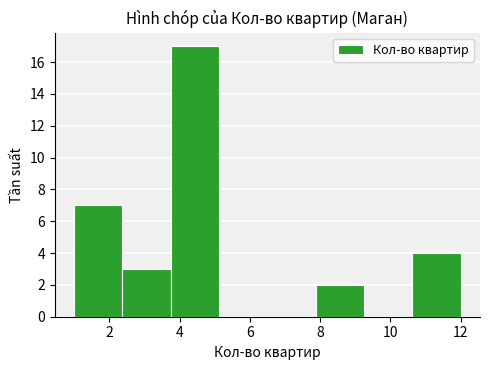

Over which range of the x-axis is the bar tallest?

3.8 to 5.2